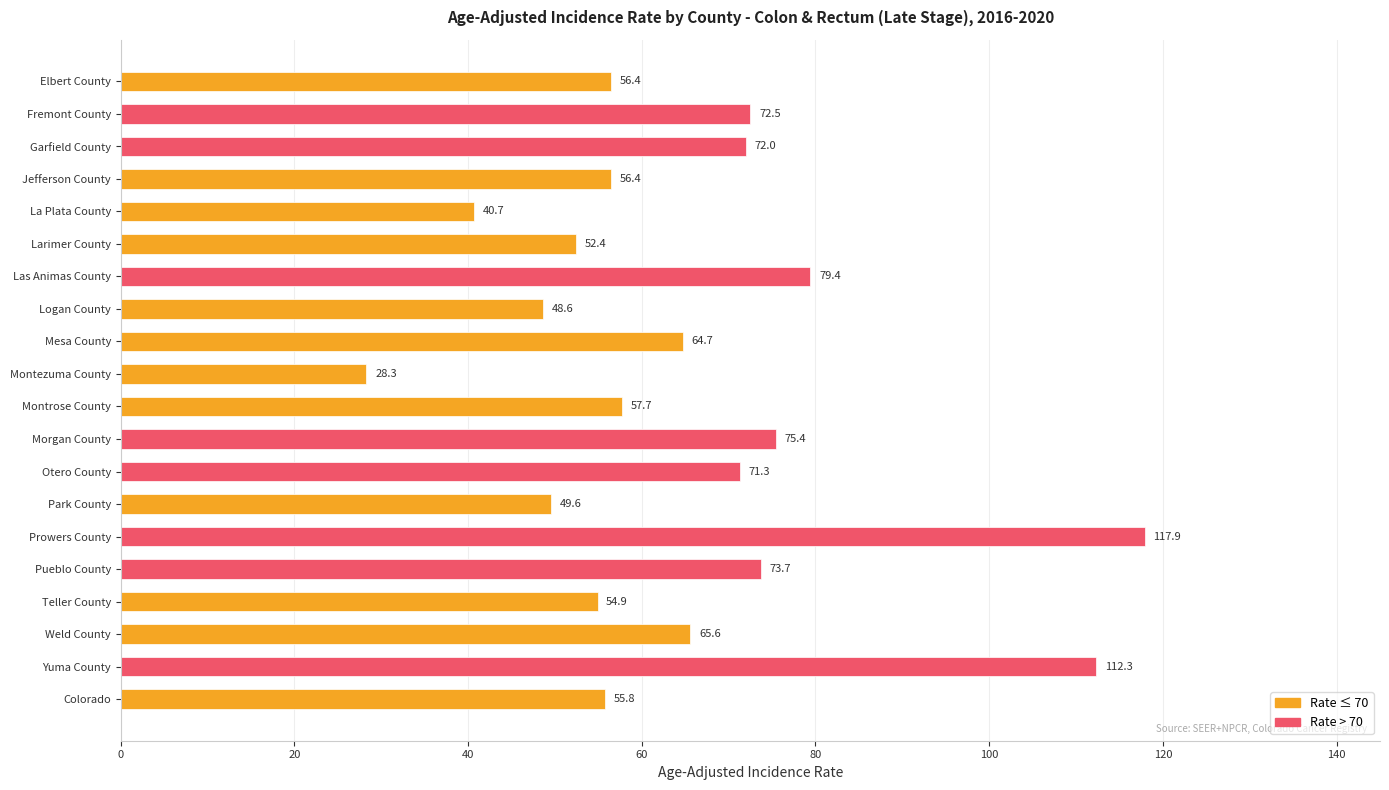

What is the maximum value shown in the chart?

117.9